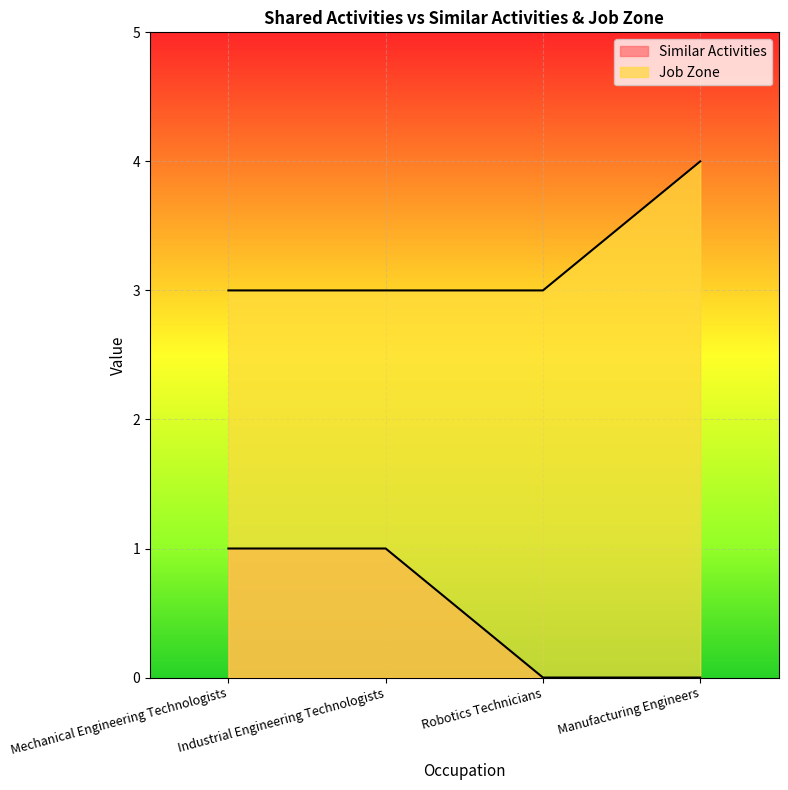

Which series has the widest spread of values?

Similar Activities